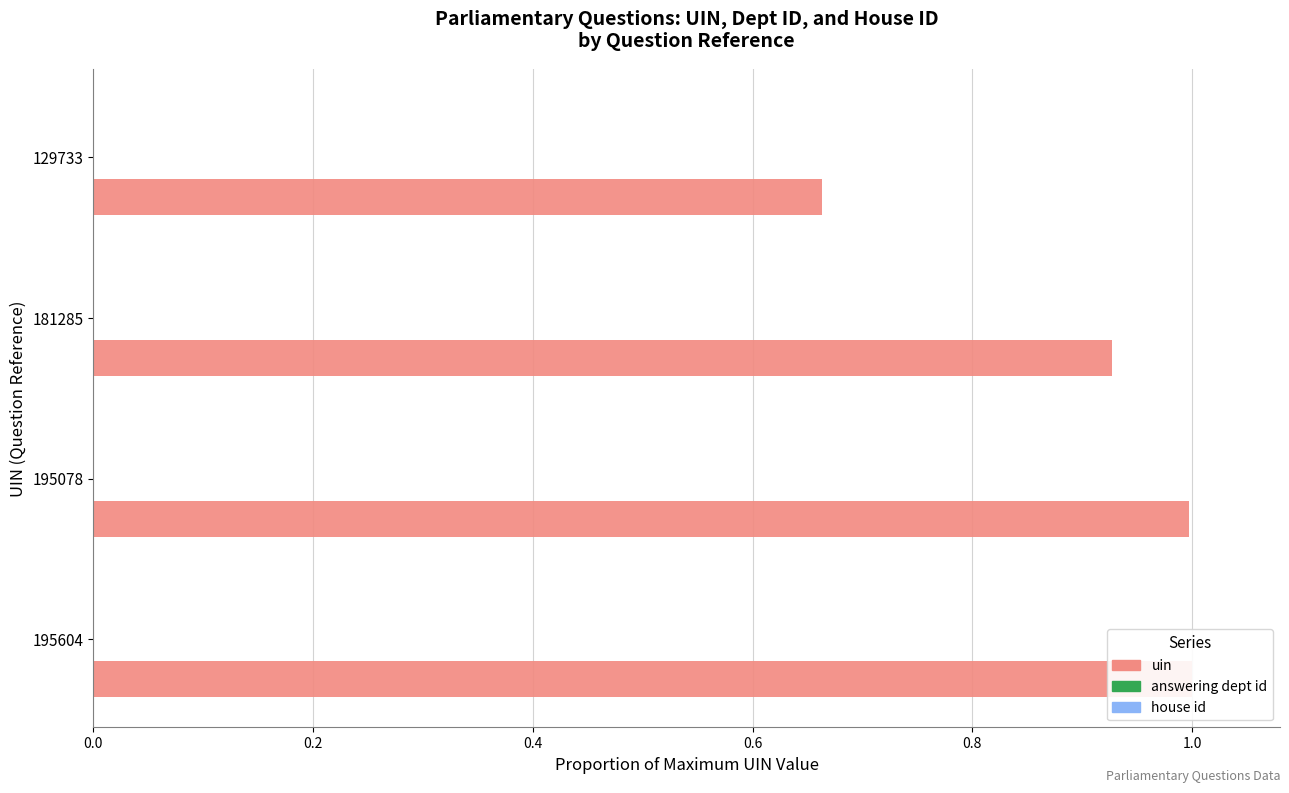

Reading left to right, transcribe all the data shown in this chart.

uin: 1.0	1.0	0.9	0.7
answering dept id: 0.2	0.2	0.2	0.2
house id: 0.2	0.2	0.2	0.2